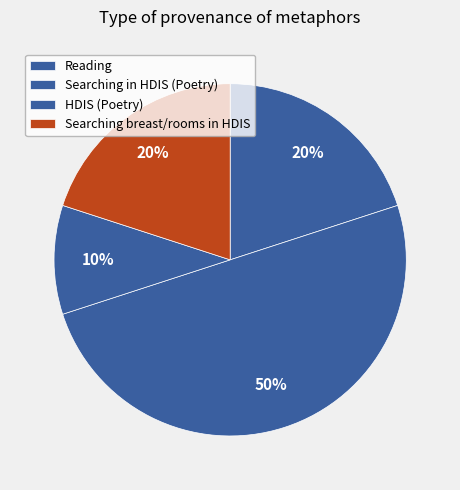

How many segments does this pie chart have?

4